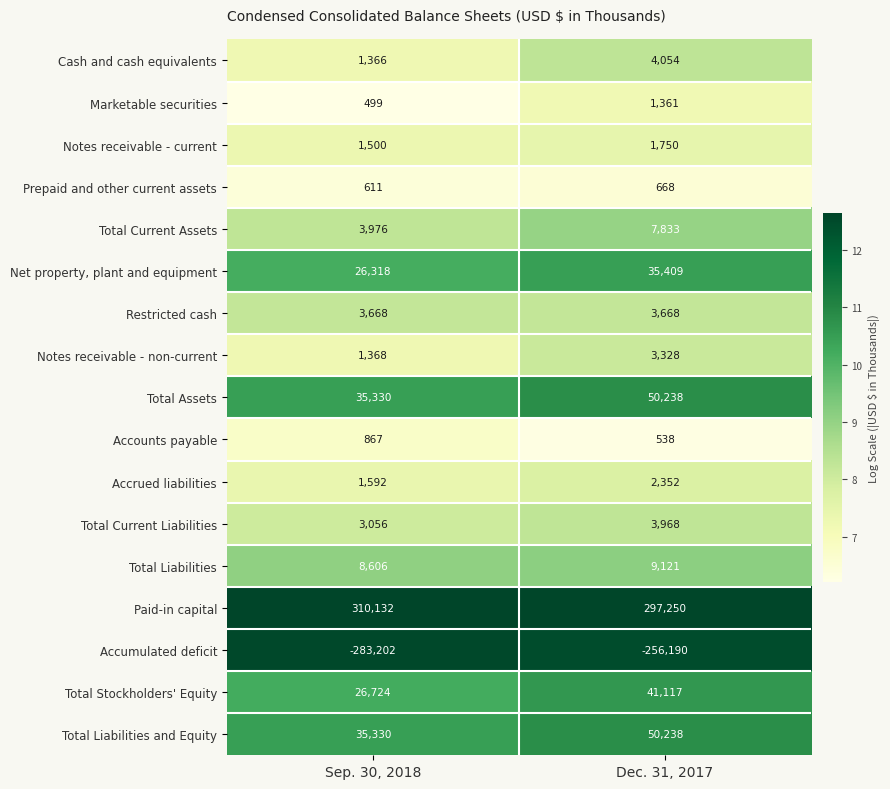

Is it true that Restricted cash equals 5123 at Dec. 31, 2017?

False